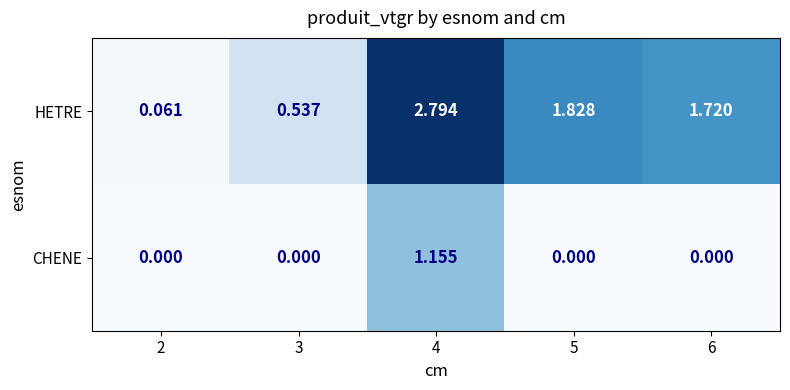

At how many categories does at least one series exceed 2?

1